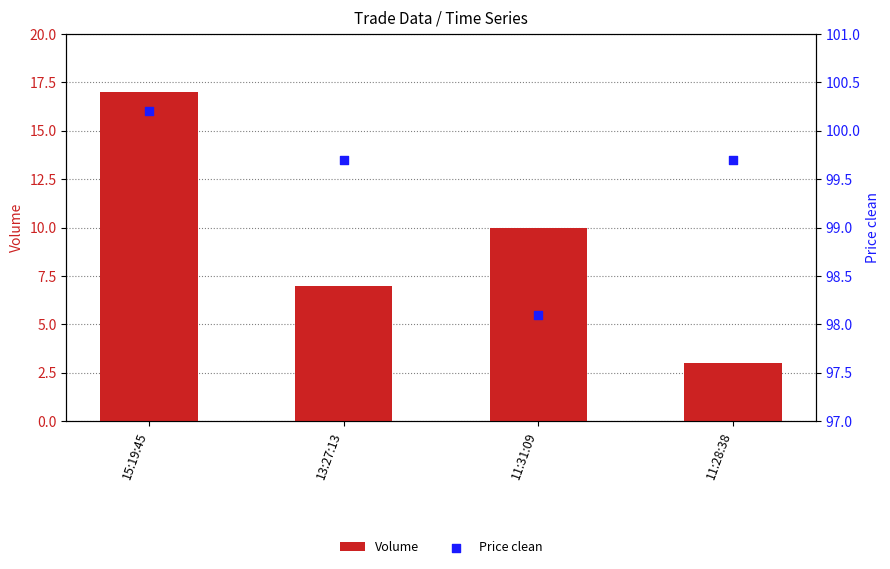

At how many categories does at least one series exceed 52?

4